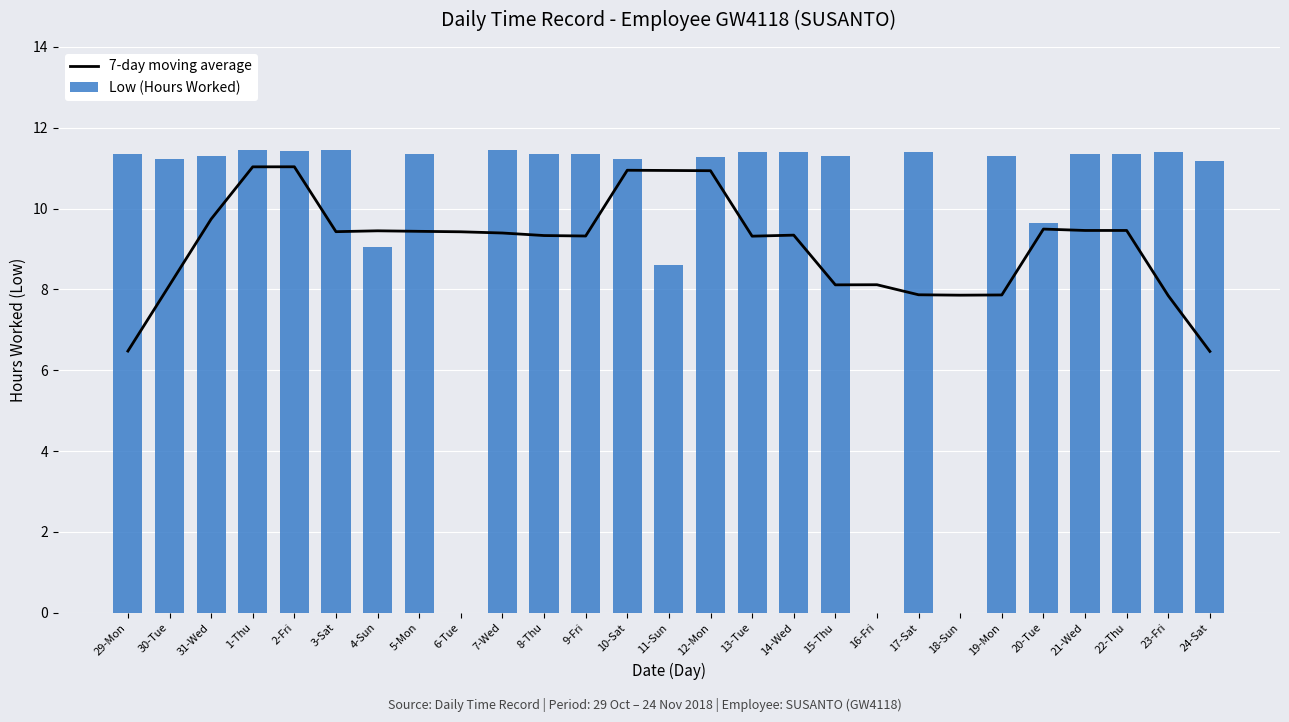

Which series changed the most between 7-Wed and 11-Sun?

Low (Hours Worked)